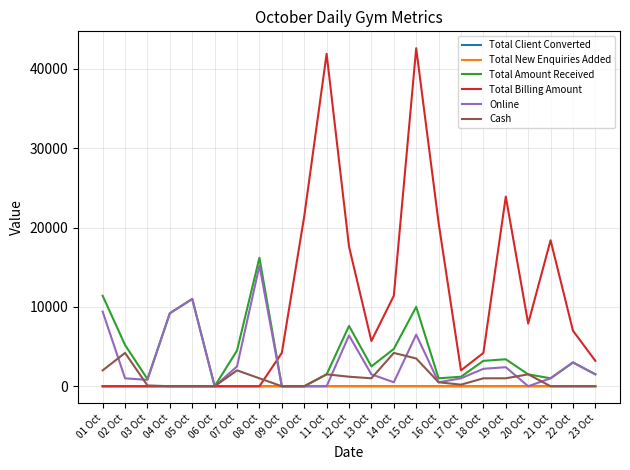

Which series has the widest spread of values?

Total Billing Amount